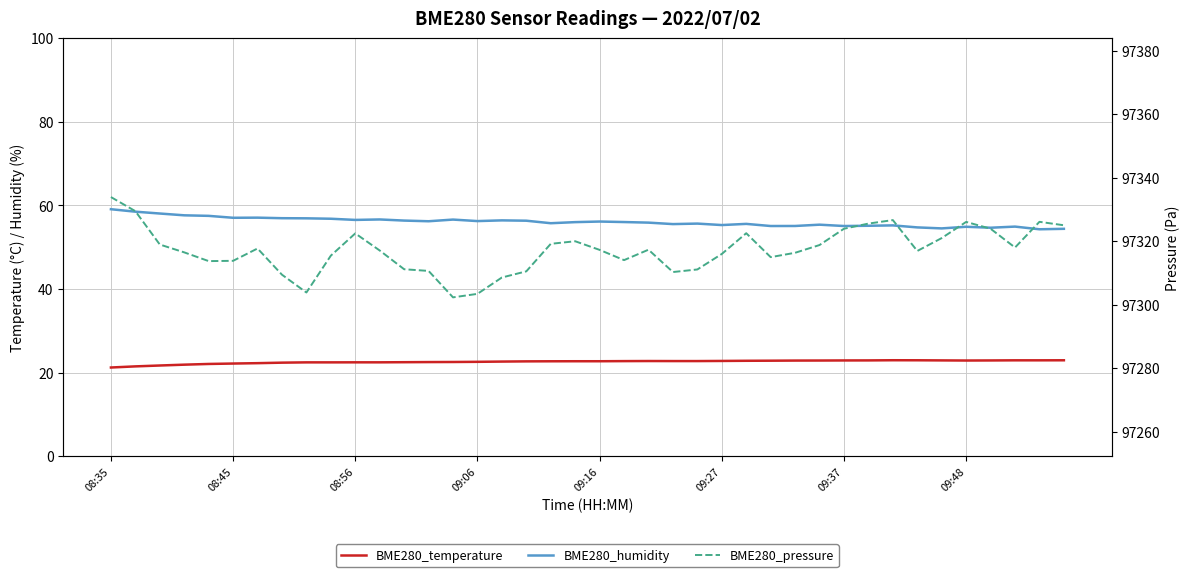

Which series has the widest spread of values?

BME280_pressure